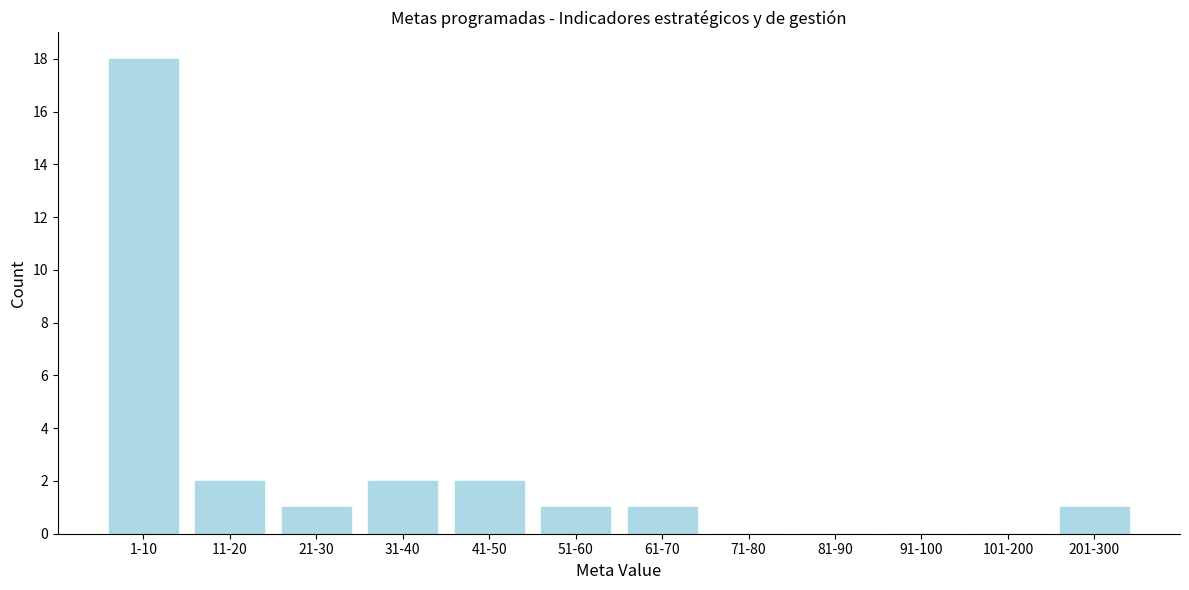

Reading left to right, extract all data points from this chart.

1-10=18	11-20=2	21-30=1	31-40=2	41-50=2	51-60=1	61-70=1	71-80=0	81-90=0	91-100=0	101-200=0	201-300=1